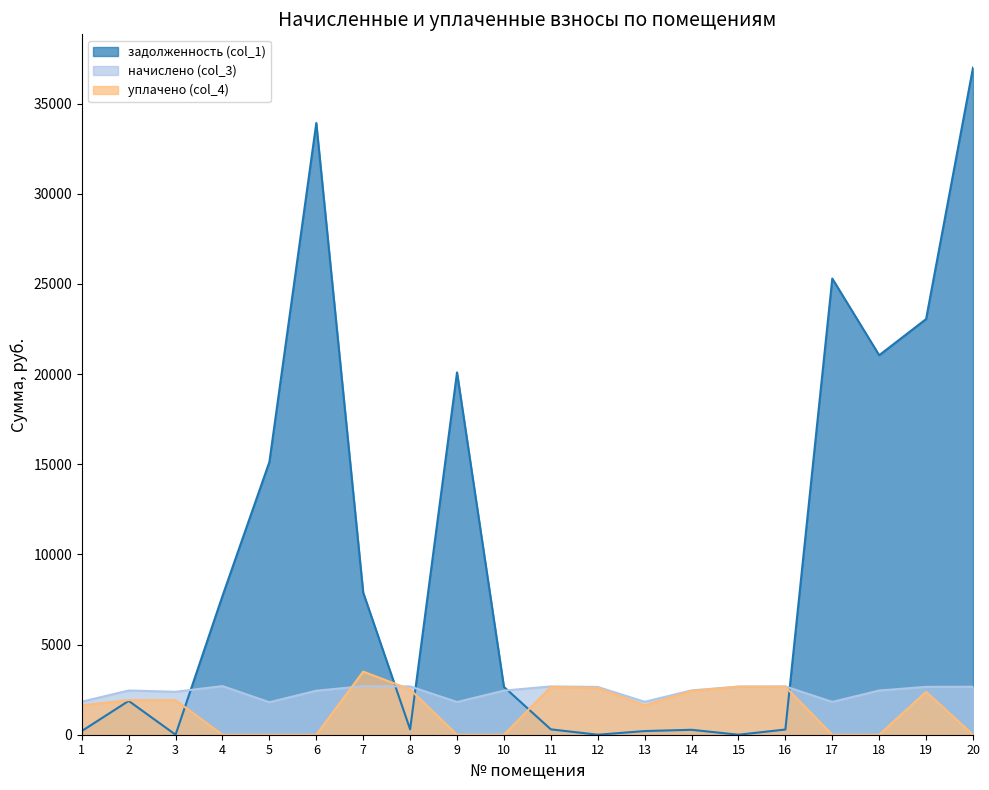

What is the sum of the уплачено (col_4) values at 13 and 5?

1623.0